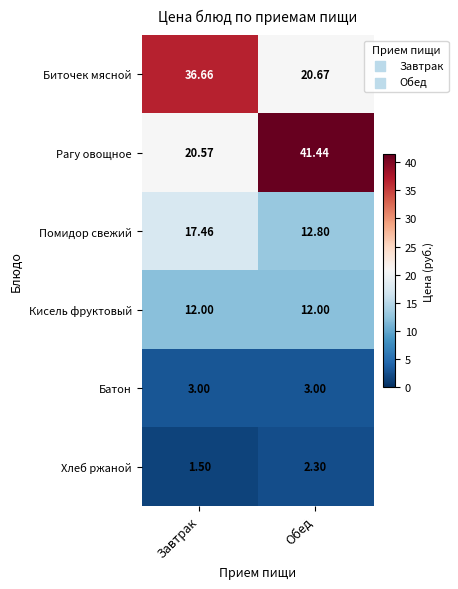

Which category has the lowest value in the Хлеб ржаной series?

Завтрак